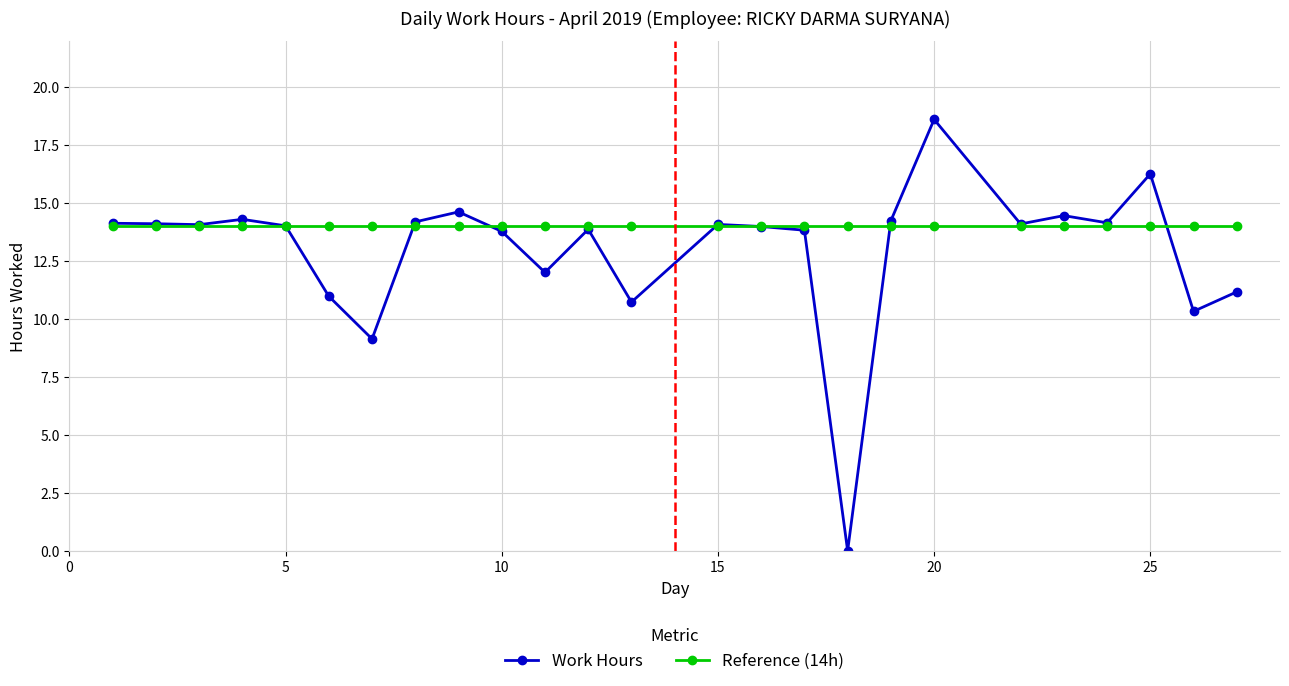

List the series in order of their overall mean, lowest first.

Work Hours, Reference (14h)